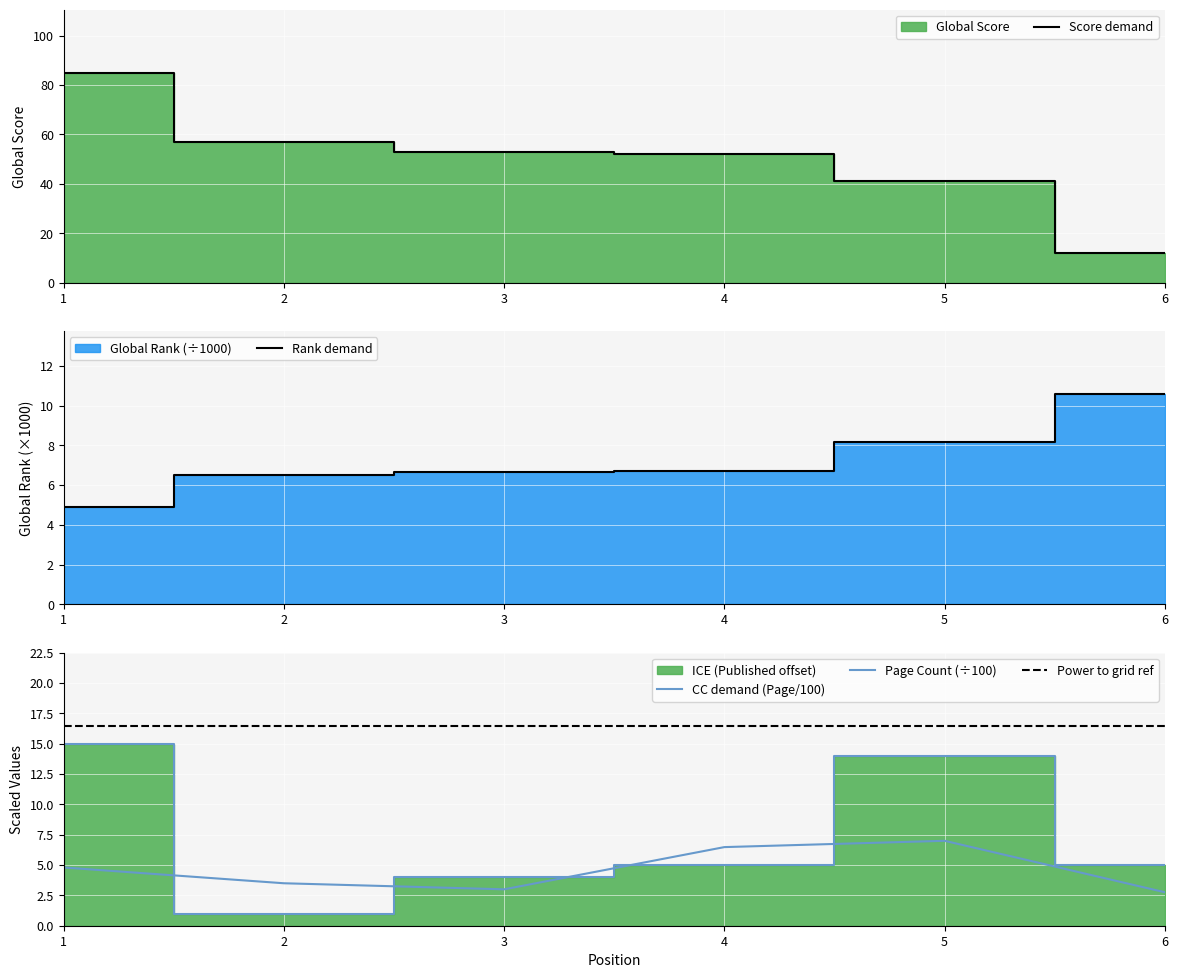

Is it true that Global Score equals 72.7 at 5?

False